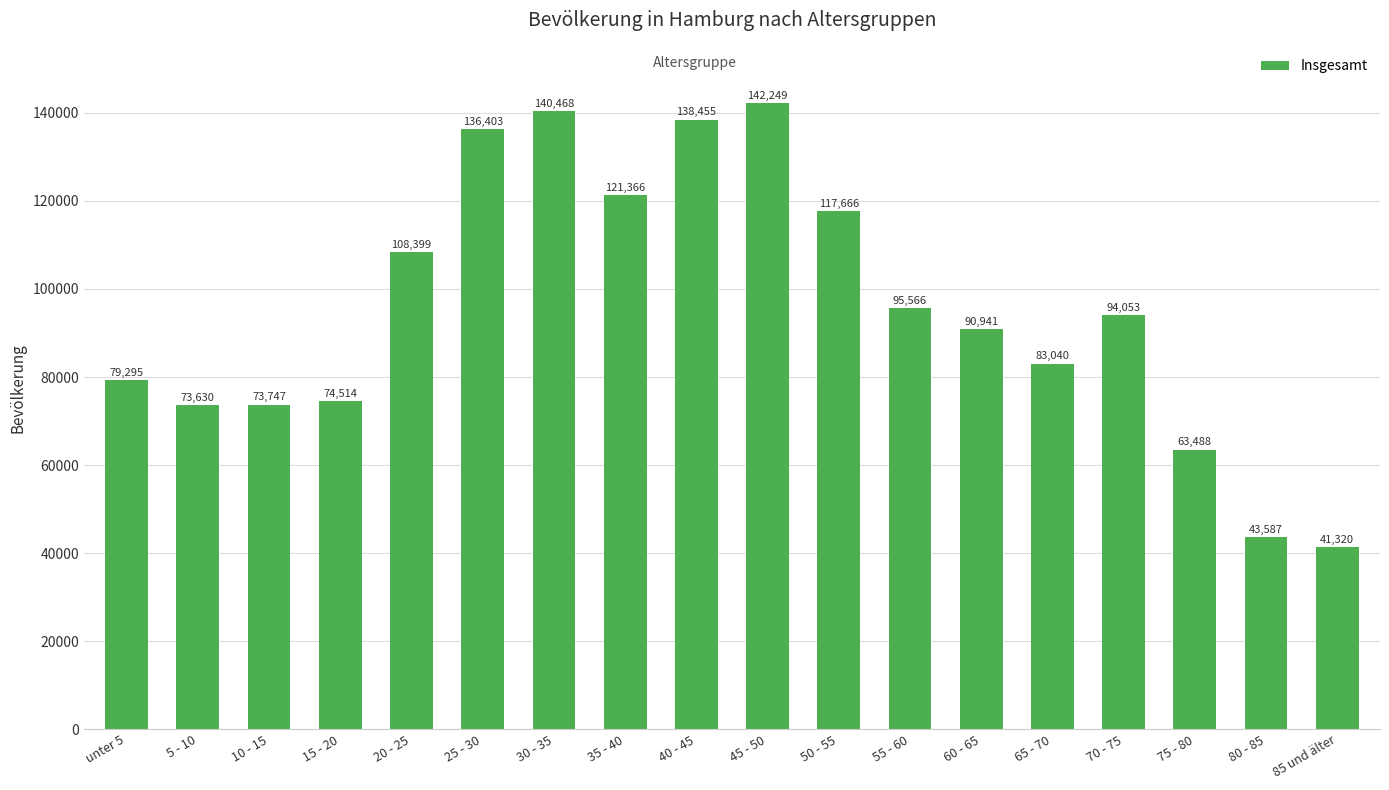

What is the ratio of the value at 50 - 55 to the value at 65 - 70?

1.4